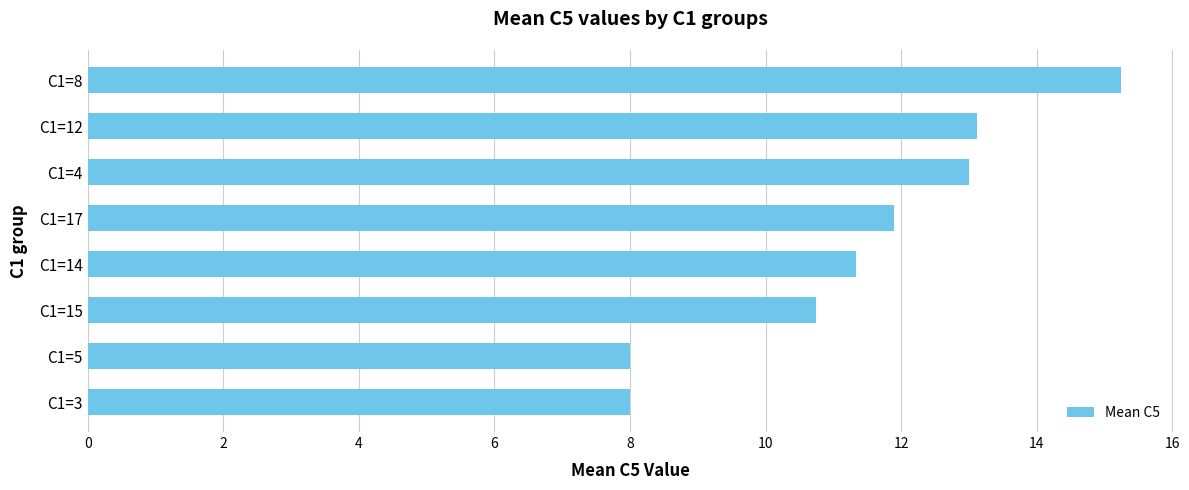

True or false: the data shows 6.0 at C1=17.

False